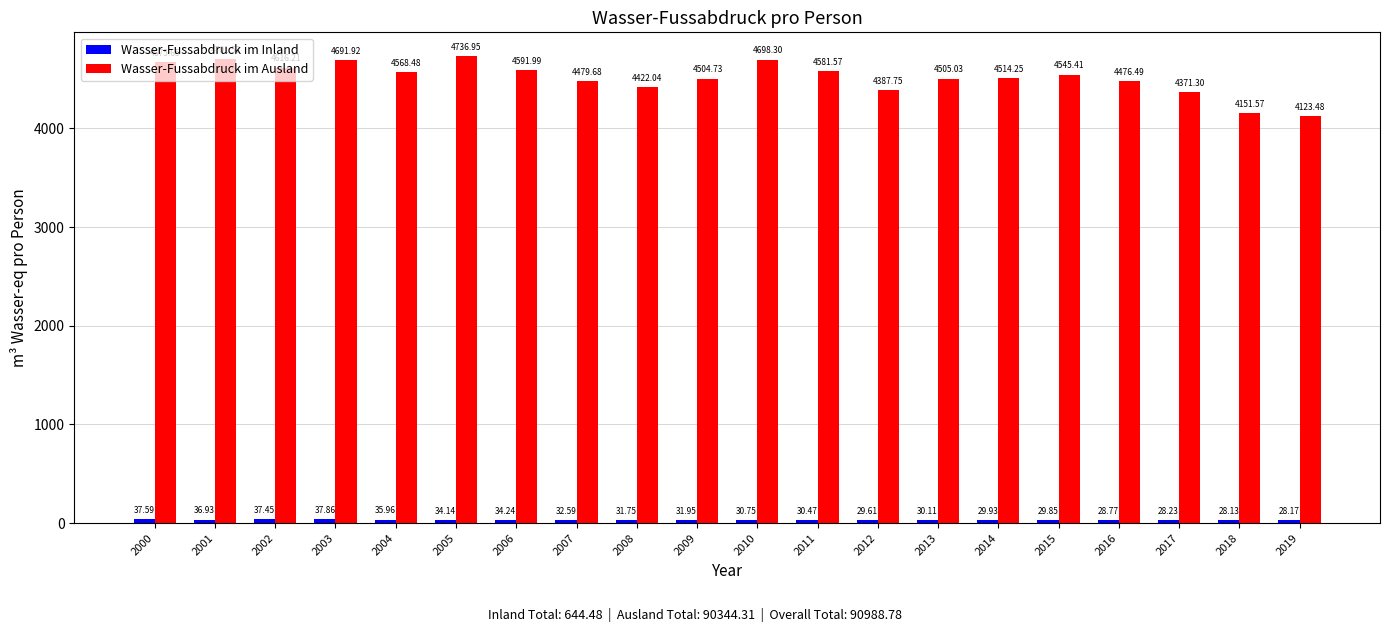

What is the total value across all series at 2010?

4729.1